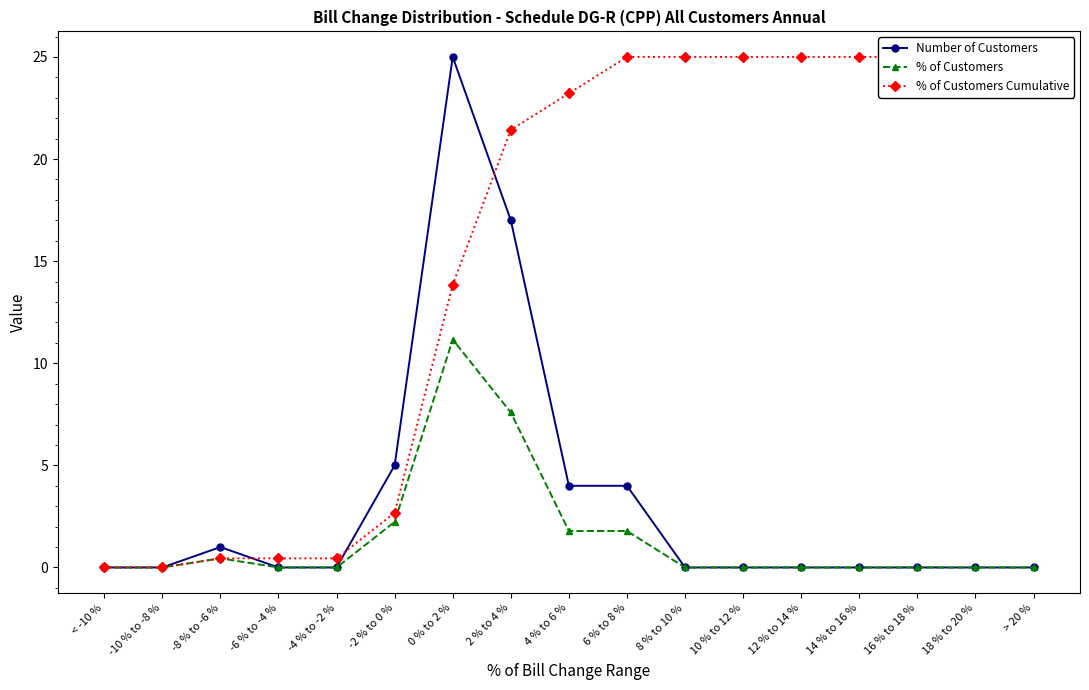

Is this an area chart (filled region under the line)?

No